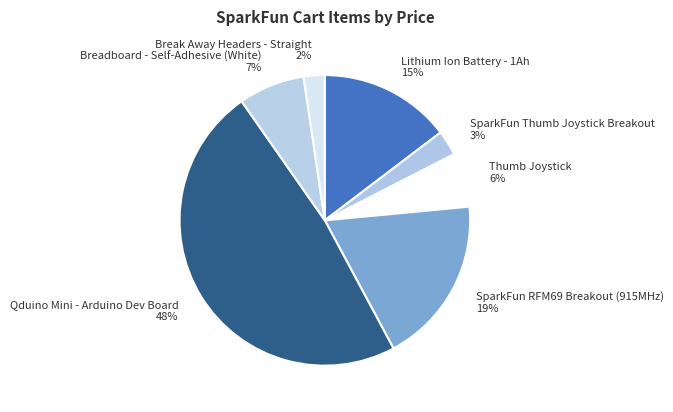

Approximately how many times larger is the value at SparkFun RFM69 Breakout (915MHz) compared to Lithium Ion Battery - 1Ah?

1.3